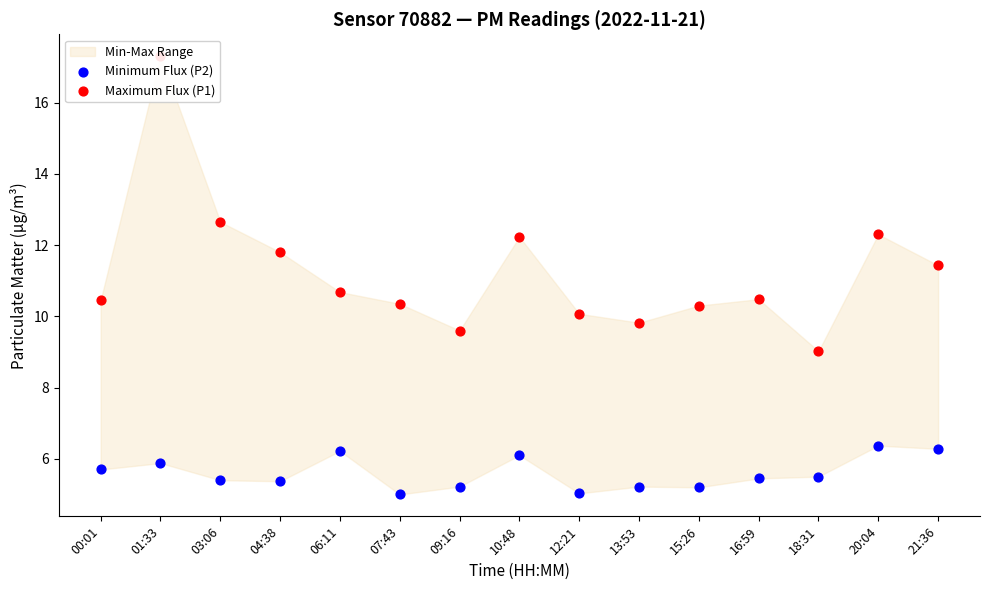

At how many categories does at least one series exceed 13?

1